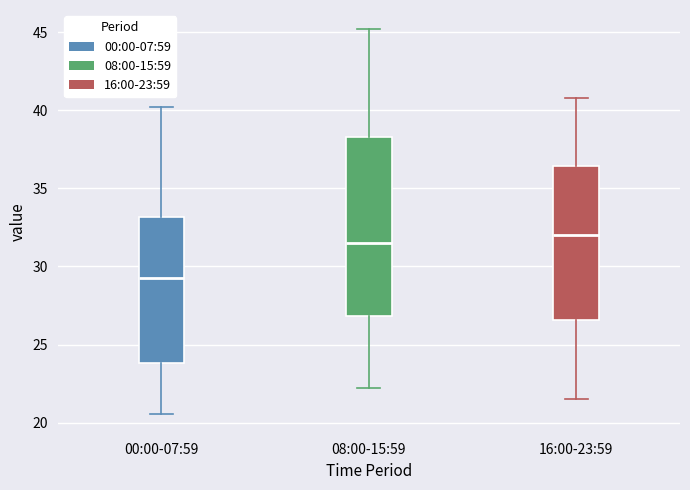

Reading left to right, read every box against the y-axis: the position of its median line, the range the box covers, and the ends of its whiskers. The values are not printed on the chart, so give them approximately, as read against the axis.

00:00-07:59: median 29.5, box 24.0 to 33.0, whiskers 20.5 to 40.0
08:00-15:59: median 31.5, box 27.0 to 38.5, whiskers 22.0 to 45.0
16:00-23:59: median 32.0, box 26.5 to 36.5, whiskers 21.5 to 41.0